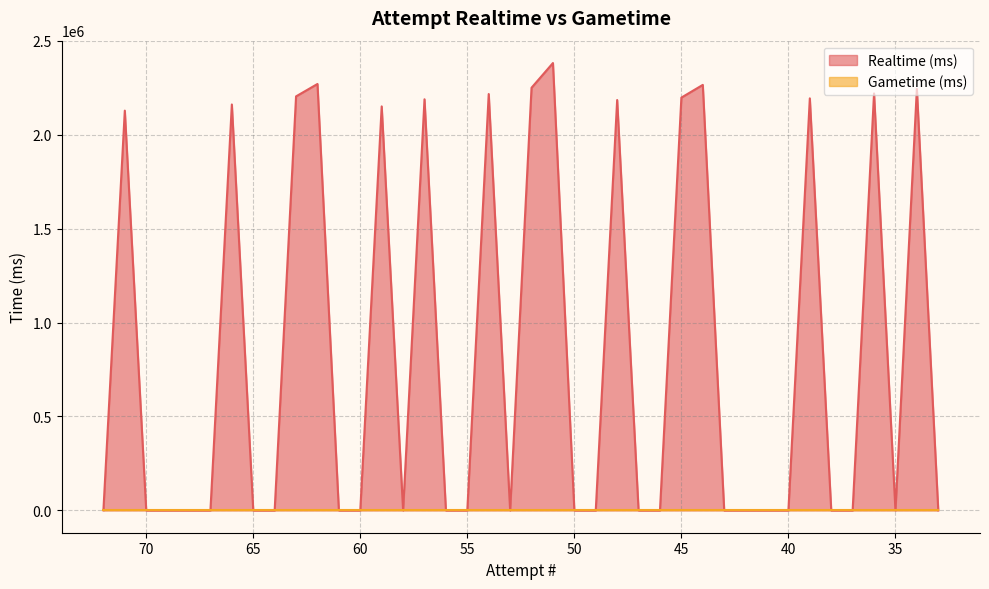

Reading left to right, what are all the values shown in this chart?

72=0	71=2128666	70=0	69=0	68=0	67=0	66=2161460	65=0	64=0	63=2204619	62=2270641	61=0	60=0	59=2151270	58=0	57=2189127	56=0	55=0	54=2217126	53=0	52=2250587	51=2382158	50=0	49=0	48=2185211	47=0	46=0	45=2198083	44=2265756	43=0	42=0	41=0	40=0	39=2194067	38=0	37=0	36=2220252	35=0	34=2244209	33=0